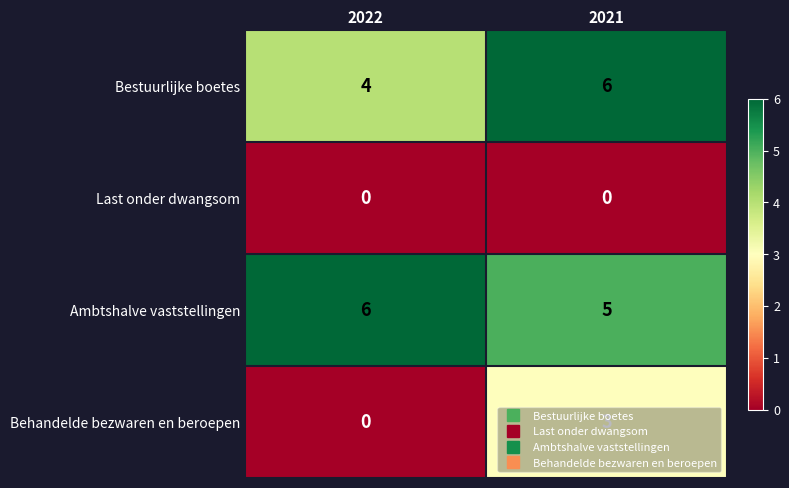

The value of Behandelde bezwaren en beroepen at 2021 is 3. True or false?

True